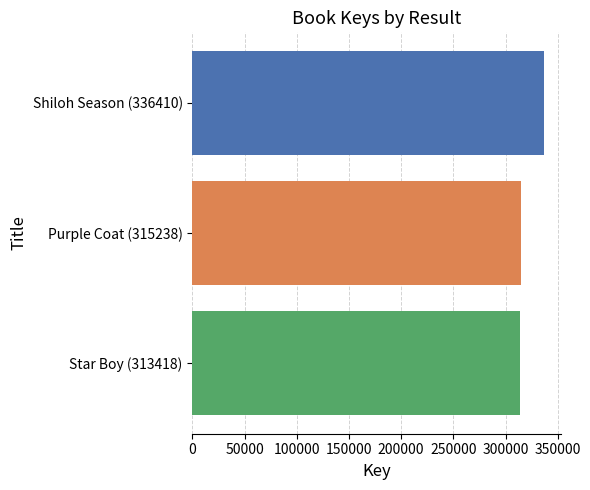

What is the change in value from Shiloh Season (336410) to Purple Coat (315238)?

-21172